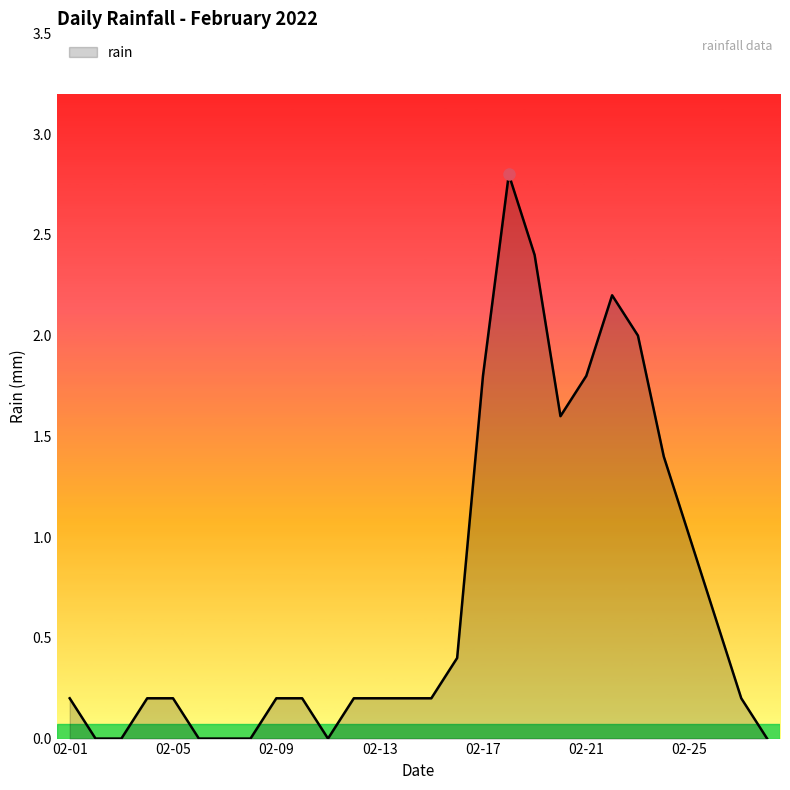

What is the maximum value shown in the chart?

2.8